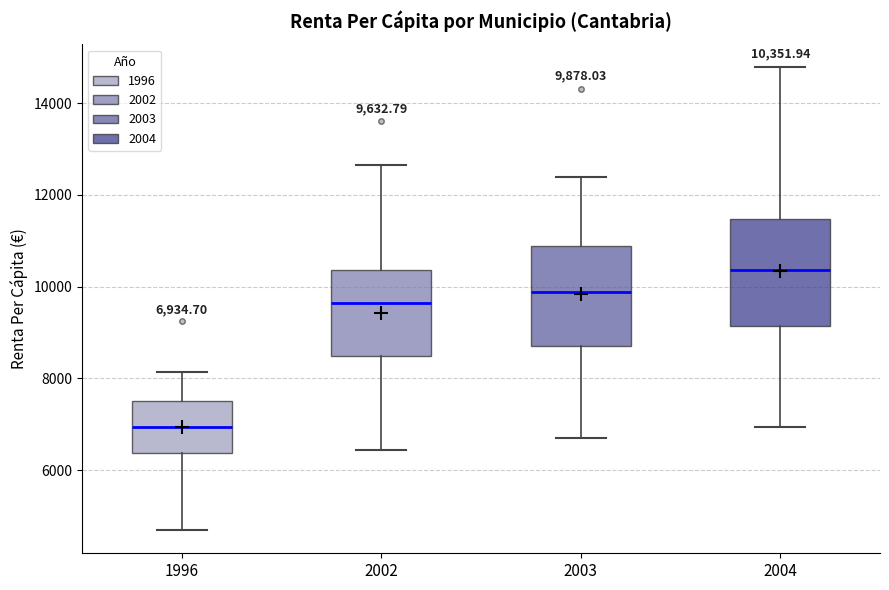

Which box has the lowest median line?

1996